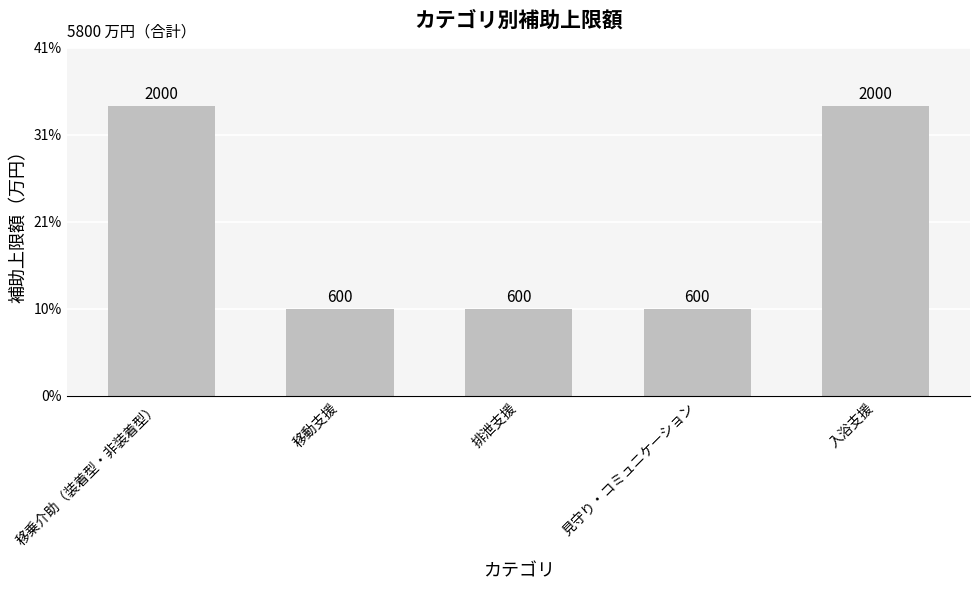

Between 入浴支援 and 移乗介助（装着型・非装着型）, which is larger?

入浴支援